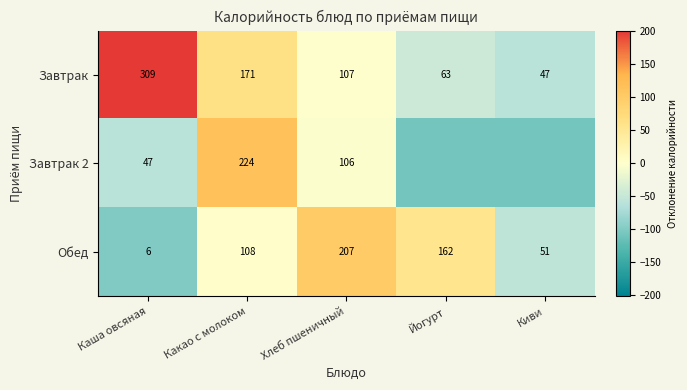

What is the spread (max minus min) of values at Йогурт?

162.3